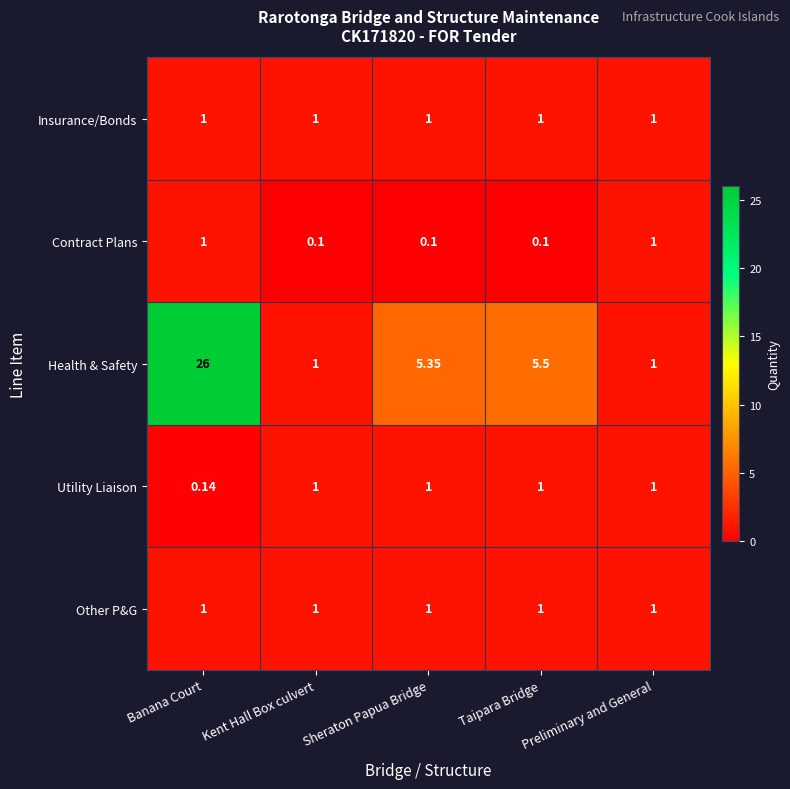

At which category does the chart reach its peak across all series?

Banana Court